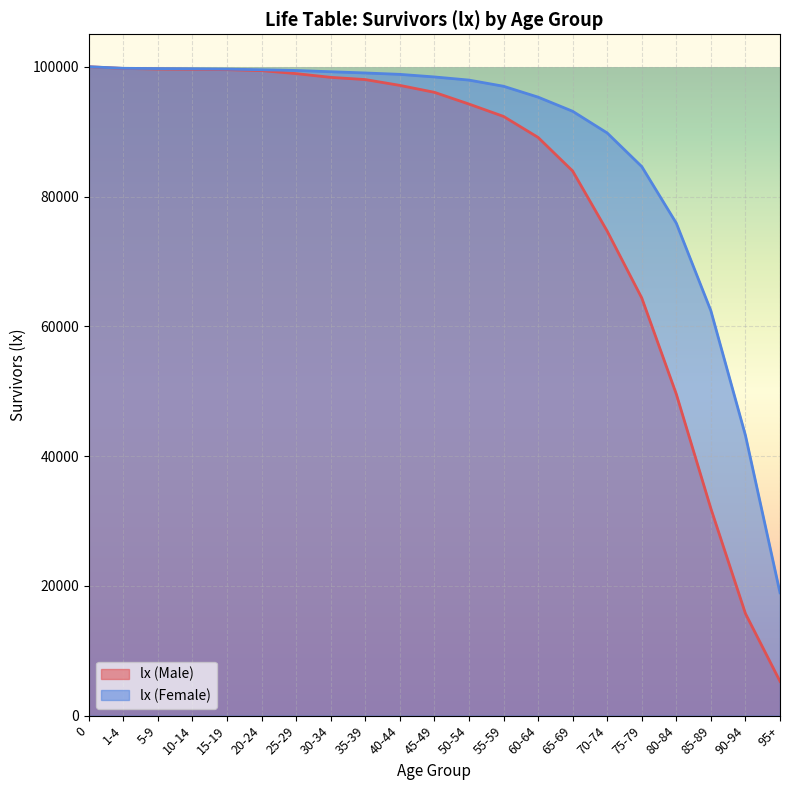

What are all the series names shown in the legend?

lx (Male), lx (Female)